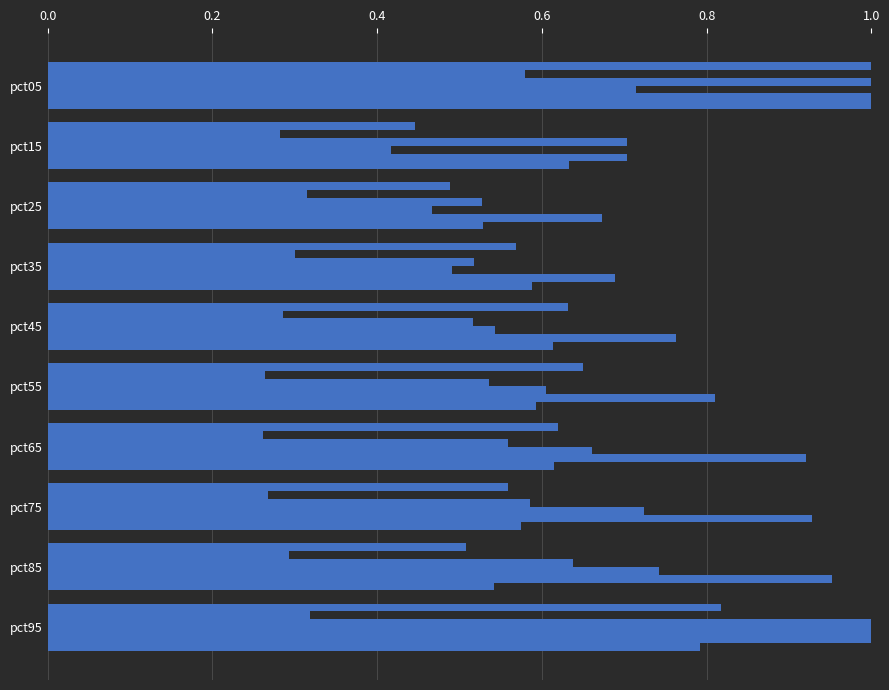

Count the Feb values in the range 0 to 1.

10